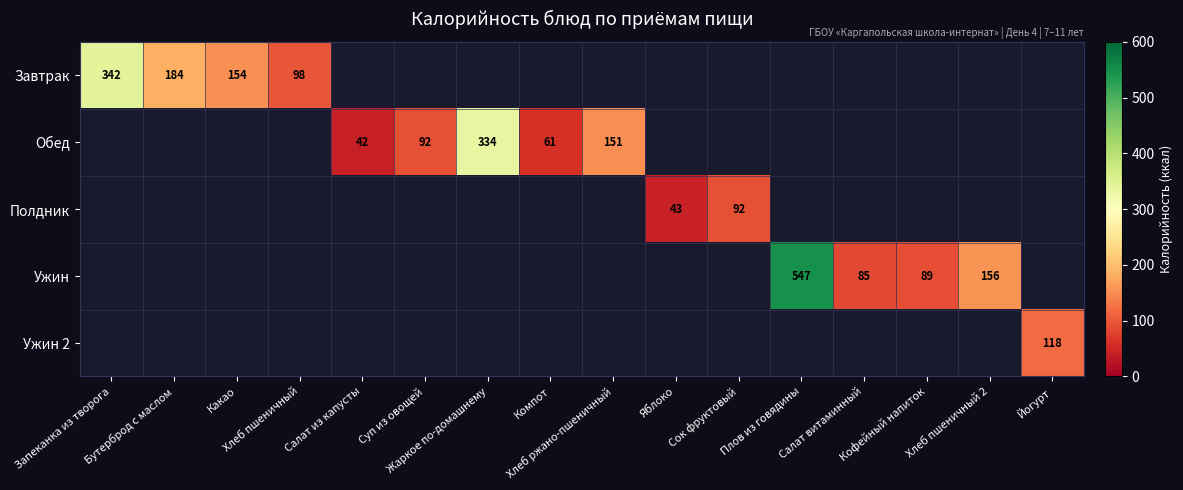

Which label corresponds to the smallest value in the chart?

Салат из капусты